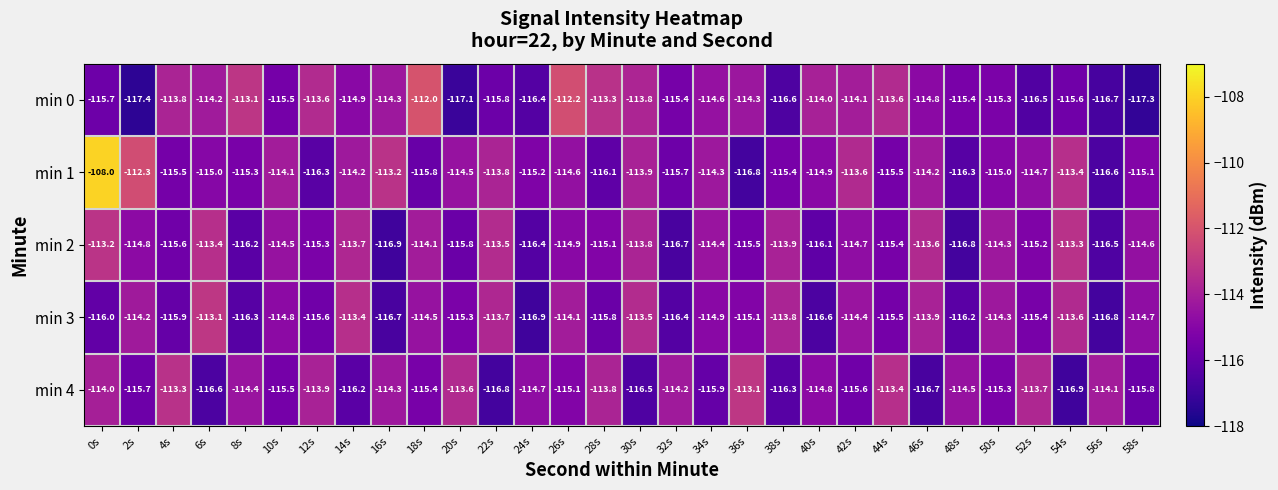

What is the maximum value for min 4?

-113.1